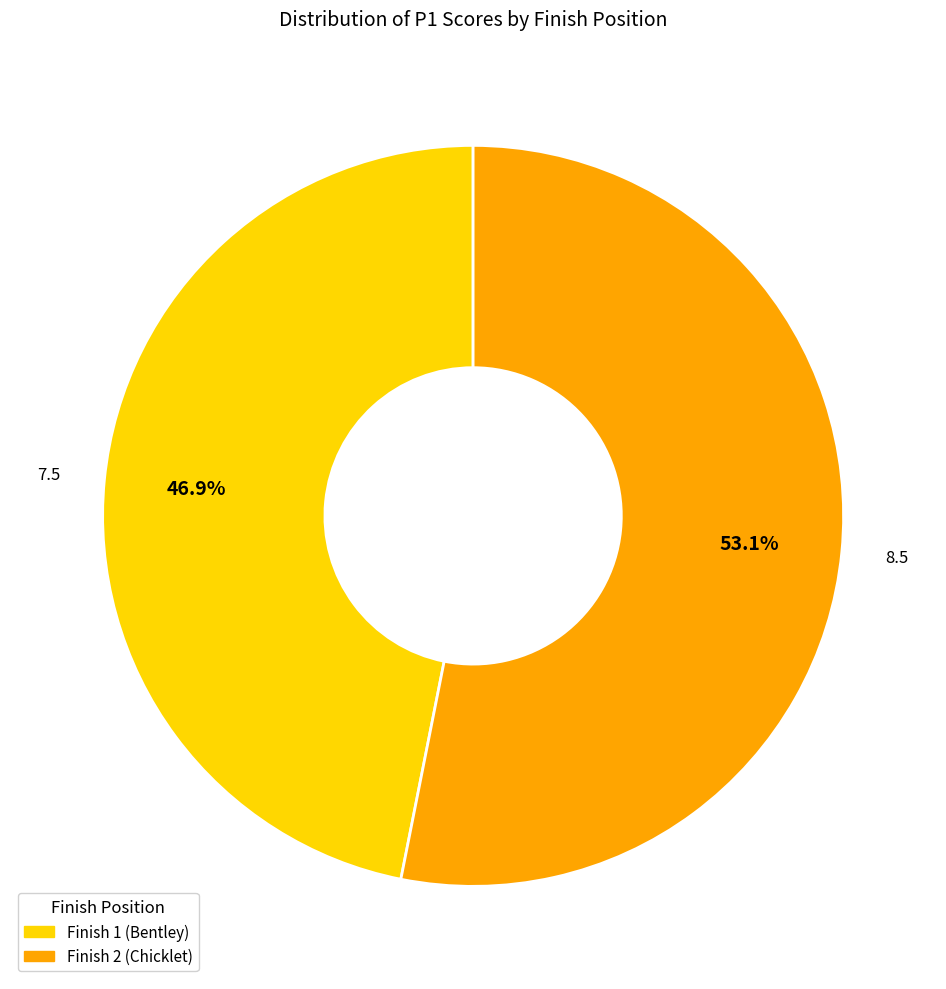

Approximately how many times larger is the value at Finish 1 (Bentley) compared to Finish 2 (Chicklet)?

0.9